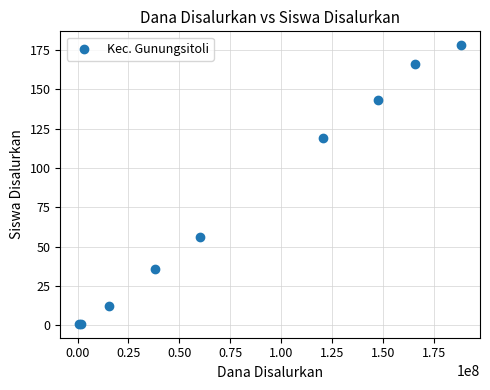

What Y value in the scatter plot is closest to 89?

119